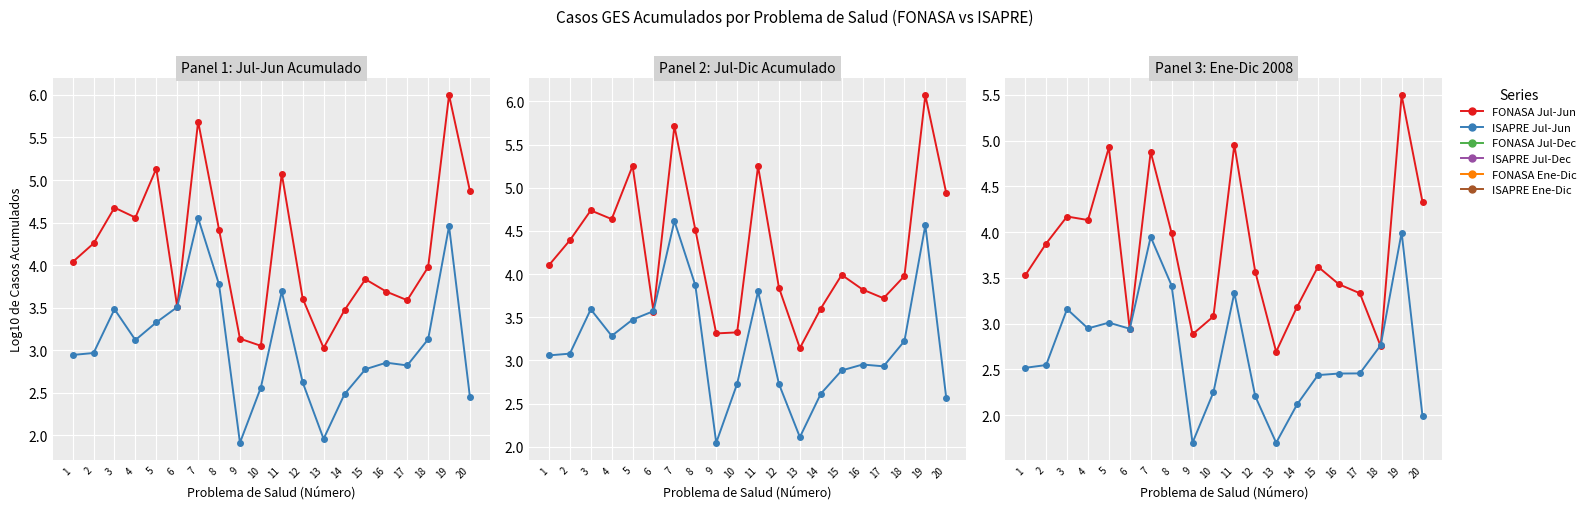

Where is the first local minimum for ISAPRE Ene-Dic?

4